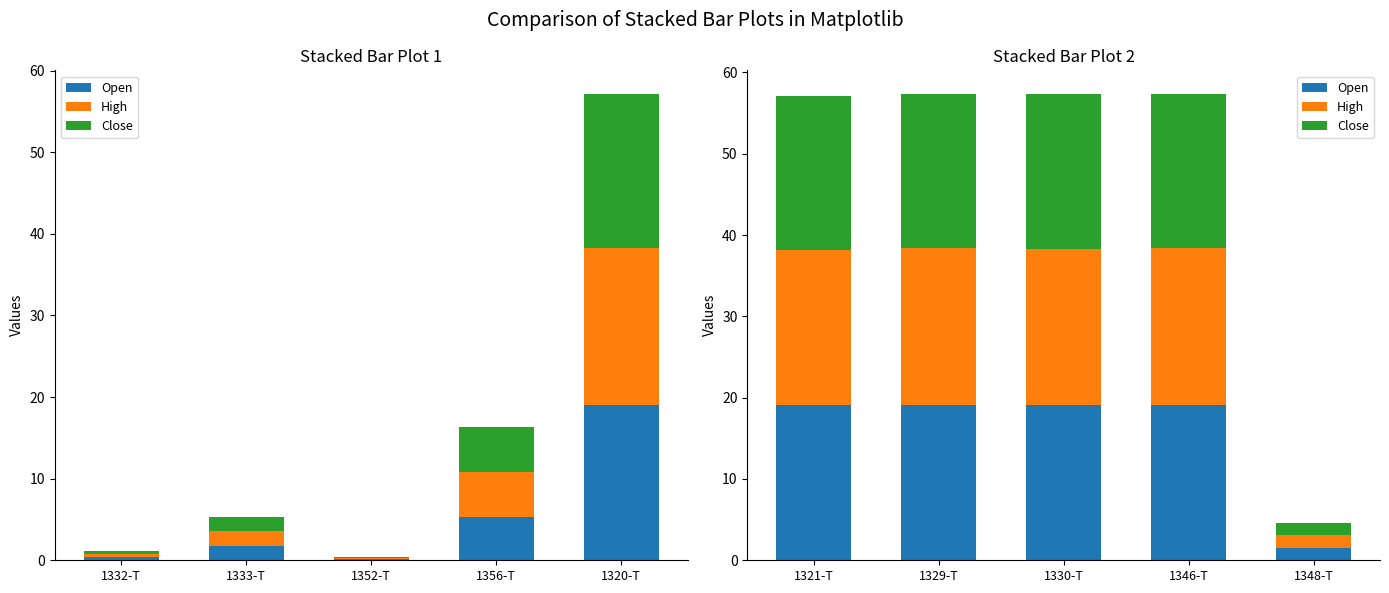

The Open series shows 10.8 at 1321-T. True or false?

False